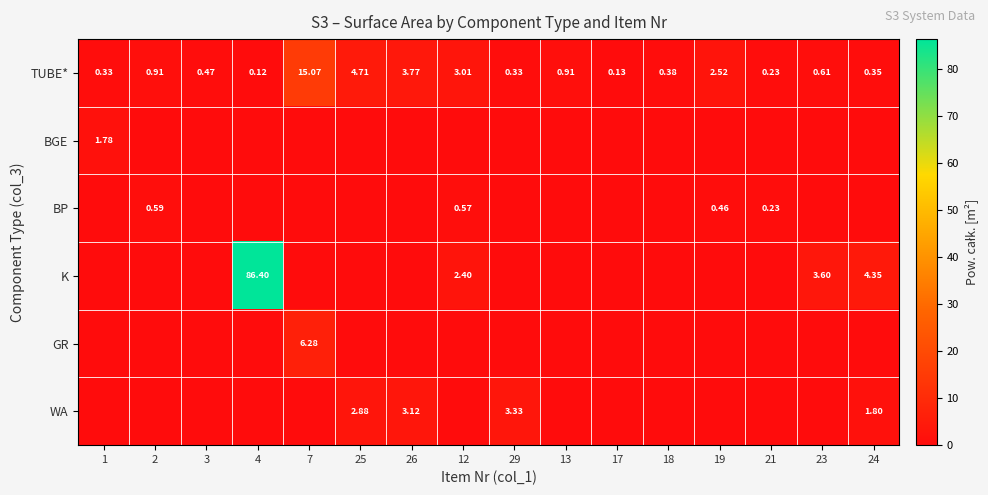

What is the difference between the maximum and minimum values in the K series?

86.4